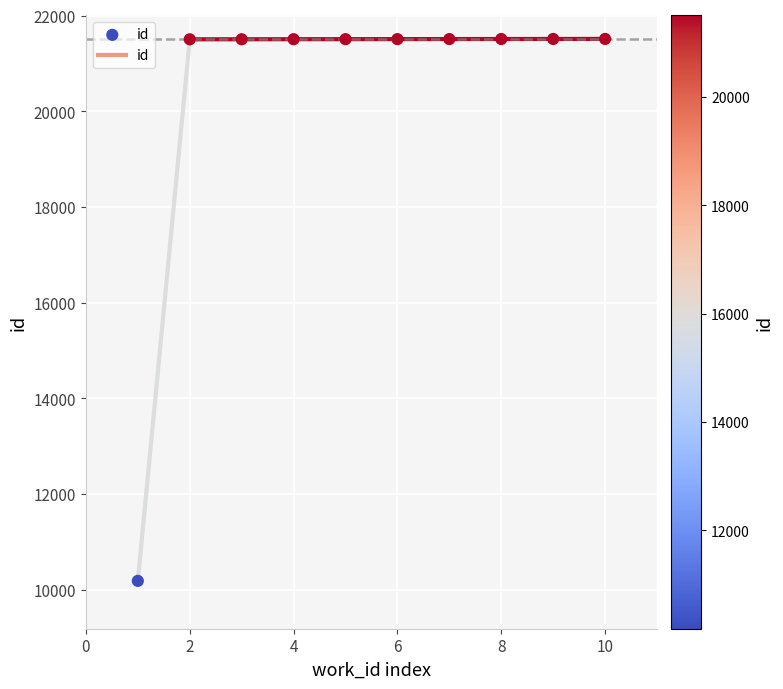

What is the range of Y values (max minus min)?

11328